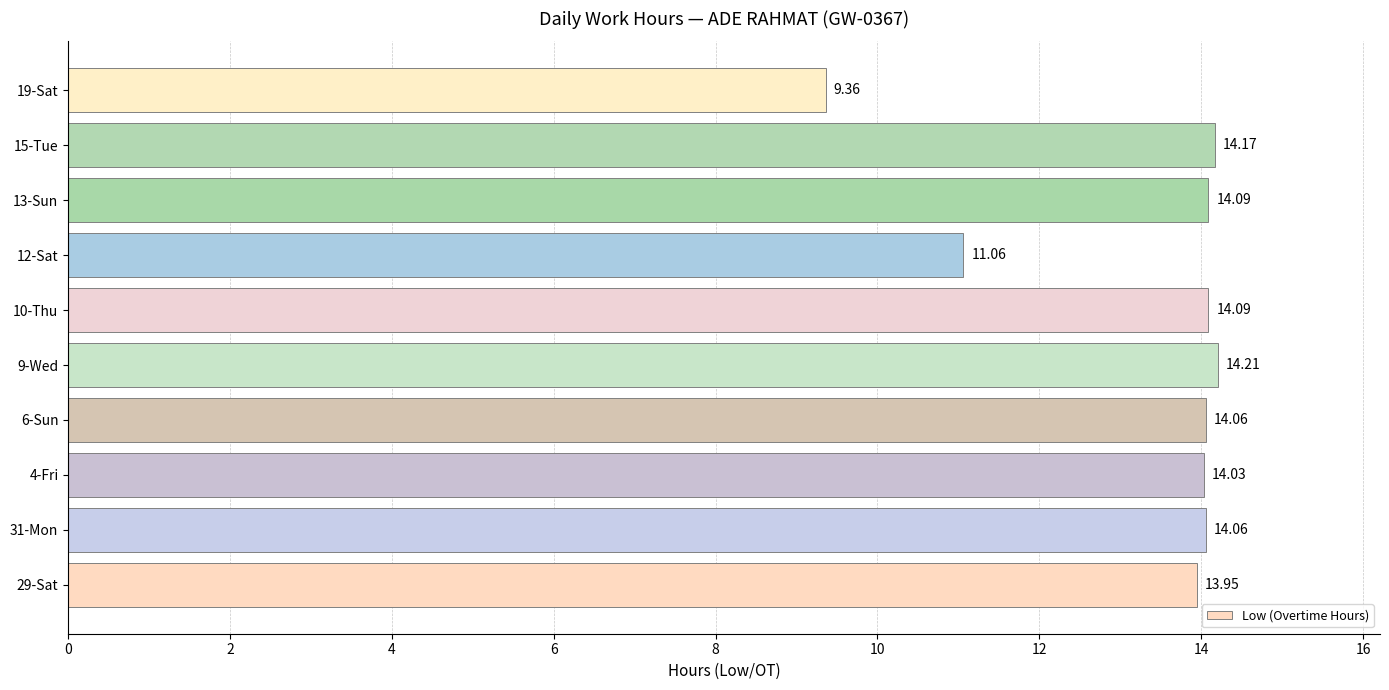

What is the average value?

13.3